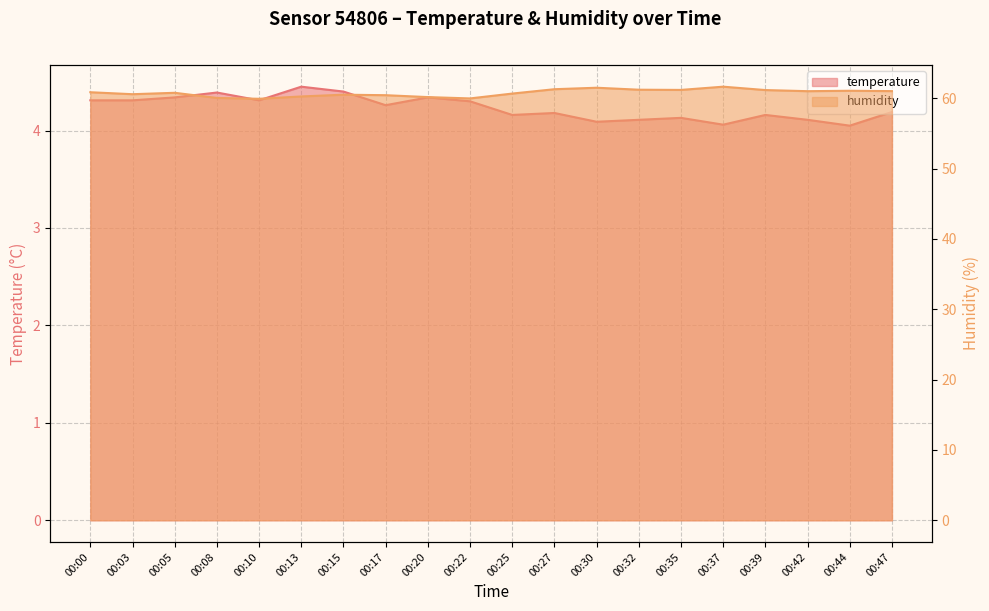

Which category has the highest value across all series?

00:37